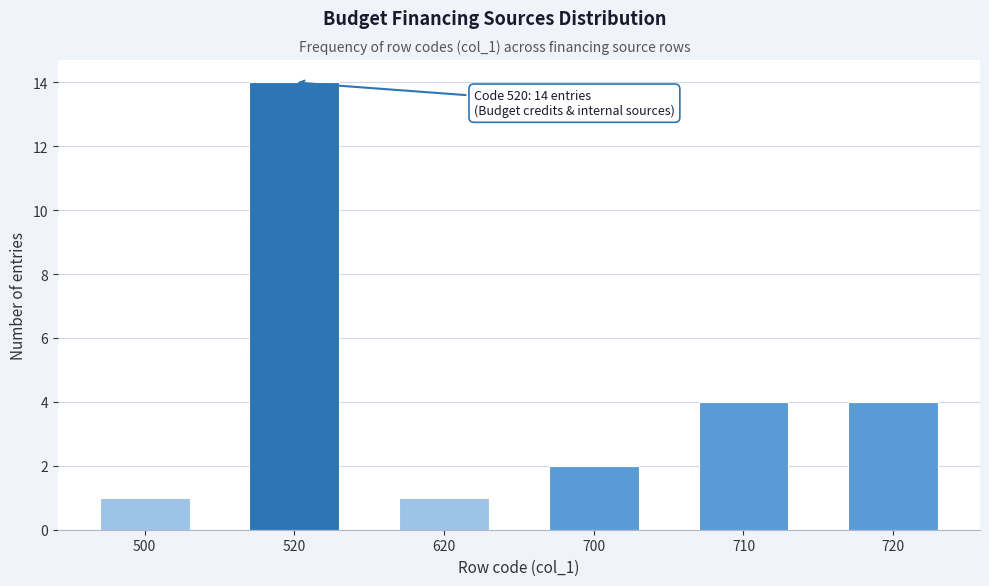

Reading right to left, what are all the values shown in this chart?

4	4	2	1	14	1